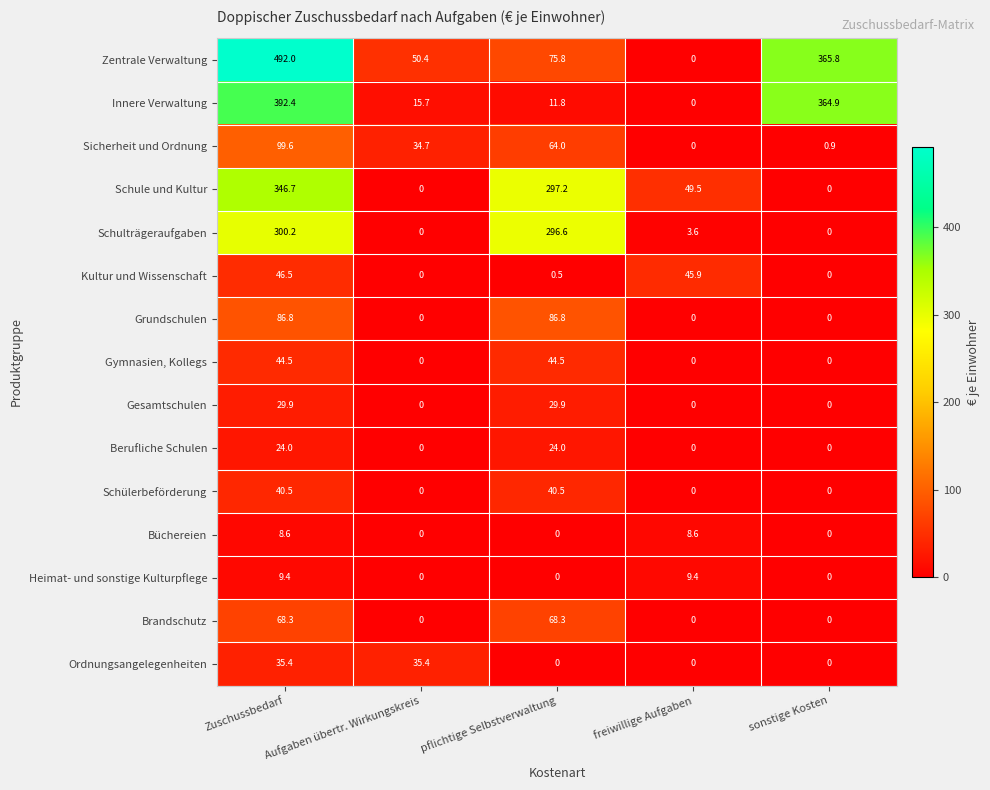

Which series has the largest total across all categories?

Zentrale Verwaltung